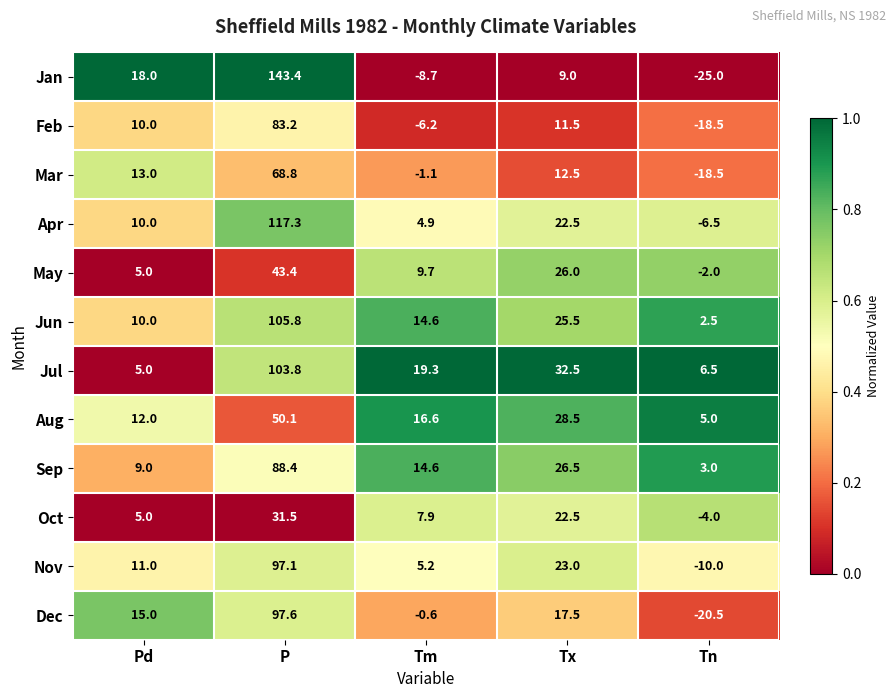

Rank the series by their maximum value, from highest to lowest.

Jan, Apr, Jun, Jul, Dec, Nov, Sep, Feb, Mar, Aug, May, Oct